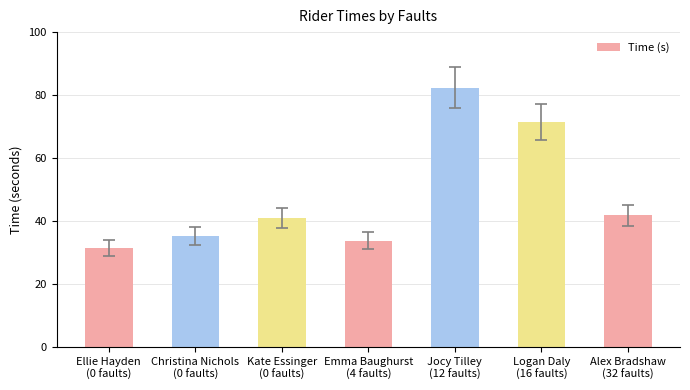

What is the greatest value displayed?

82.4